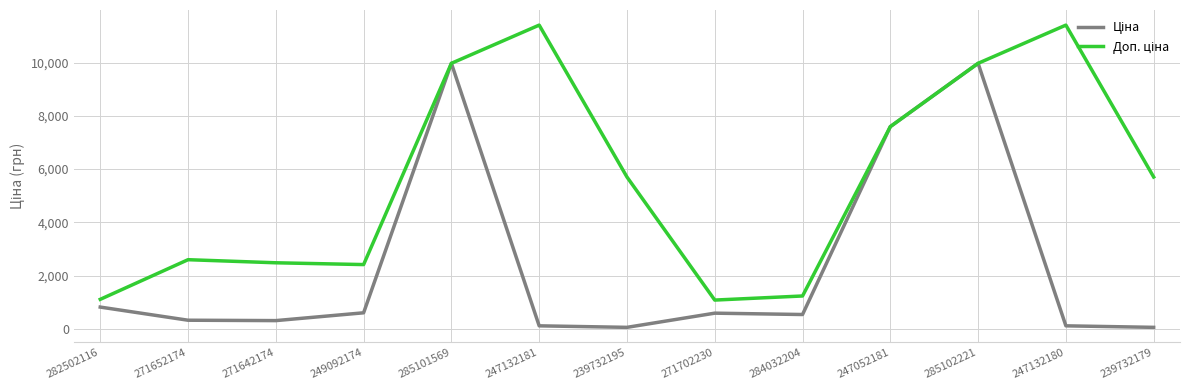

What is the difference between the highest and lowest values at 284032204?

696.4